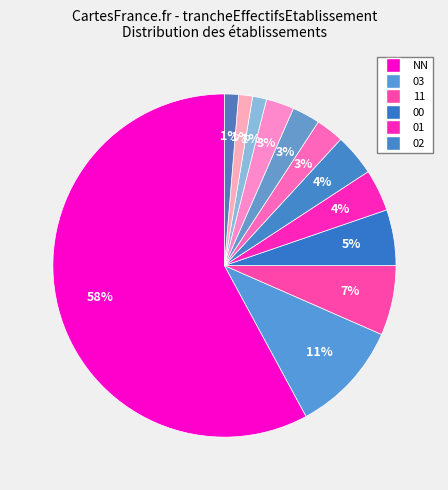

Count the number of slices in the pie.

12